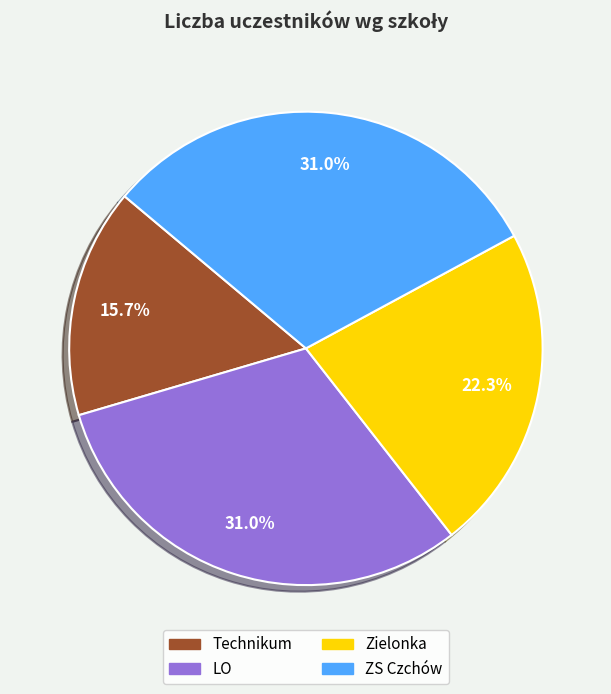

To the nearest percent, what is the difference between the largest and smallest slice percentages?

15%